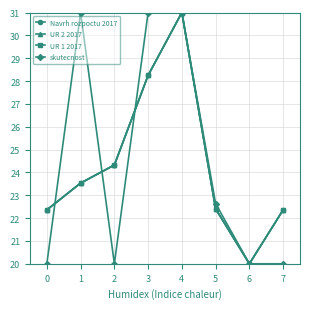

True or false: UR 2 2017 and Navrh rozpoctu 2017 intersect in this chart.

False